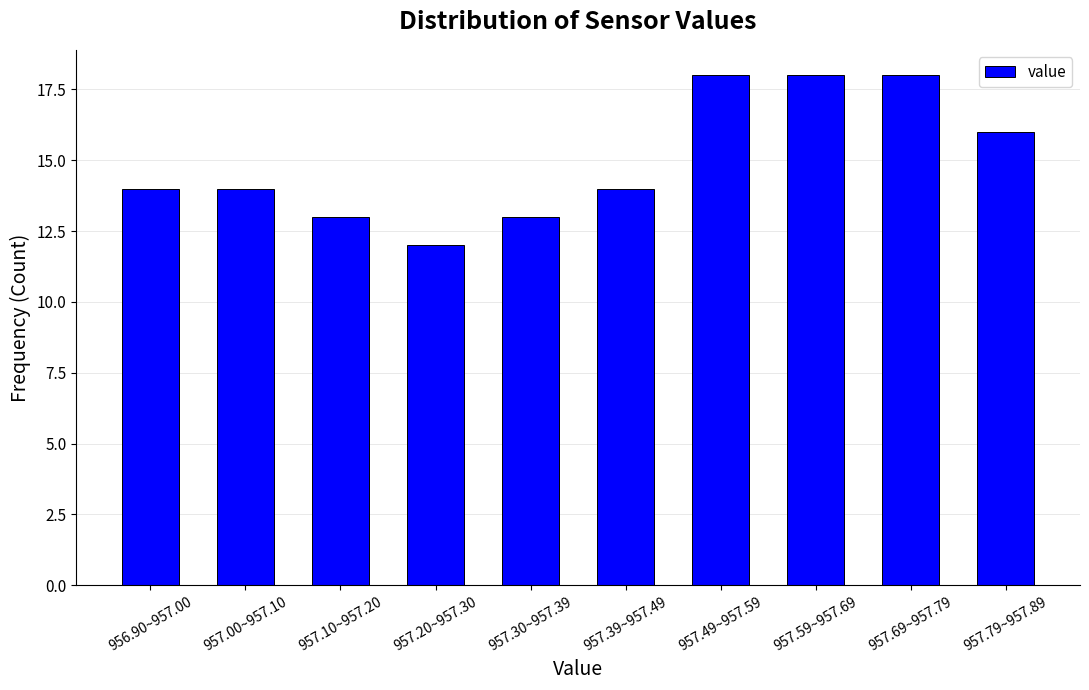

Reading left to right, list all the values displayed in this chart.

956.90~957.00=14	957.00~957.10=14	957.10~957.20=13	957.20~957.30=12	957.30~957.39=13	957.39~957.49=14	957.49~957.59=18	957.59~957.69=18	957.69~957.79=18	957.79~957.89=16